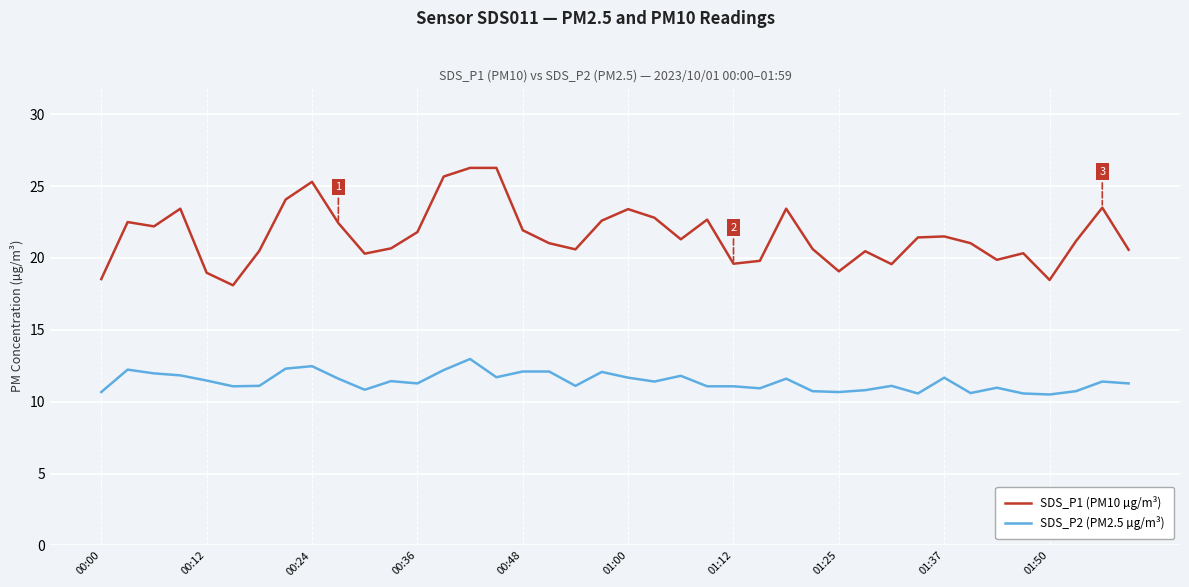

Which series has the largest range (max minus min)?

SDS_P1 (PM10 µg/m³)